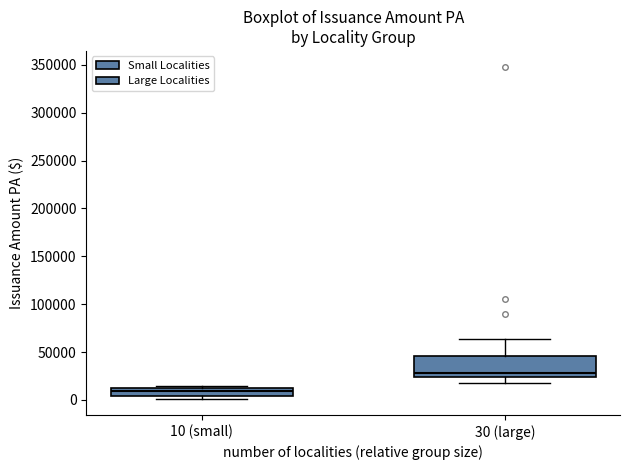

Which box's median line is the lowest?

10 (small)